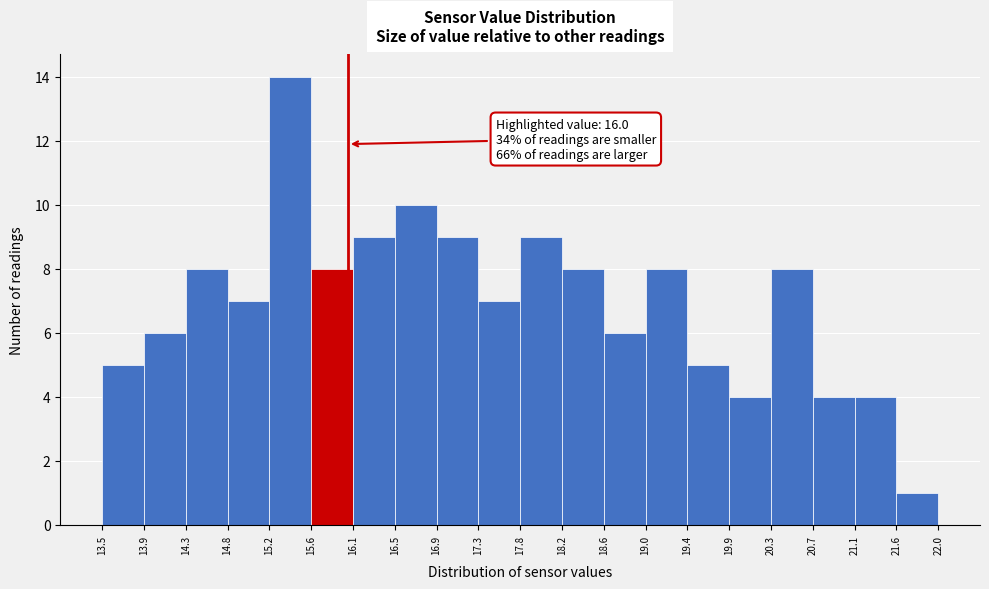

Which range on the x-axis has the tallest bar?

15.2 to 15.6